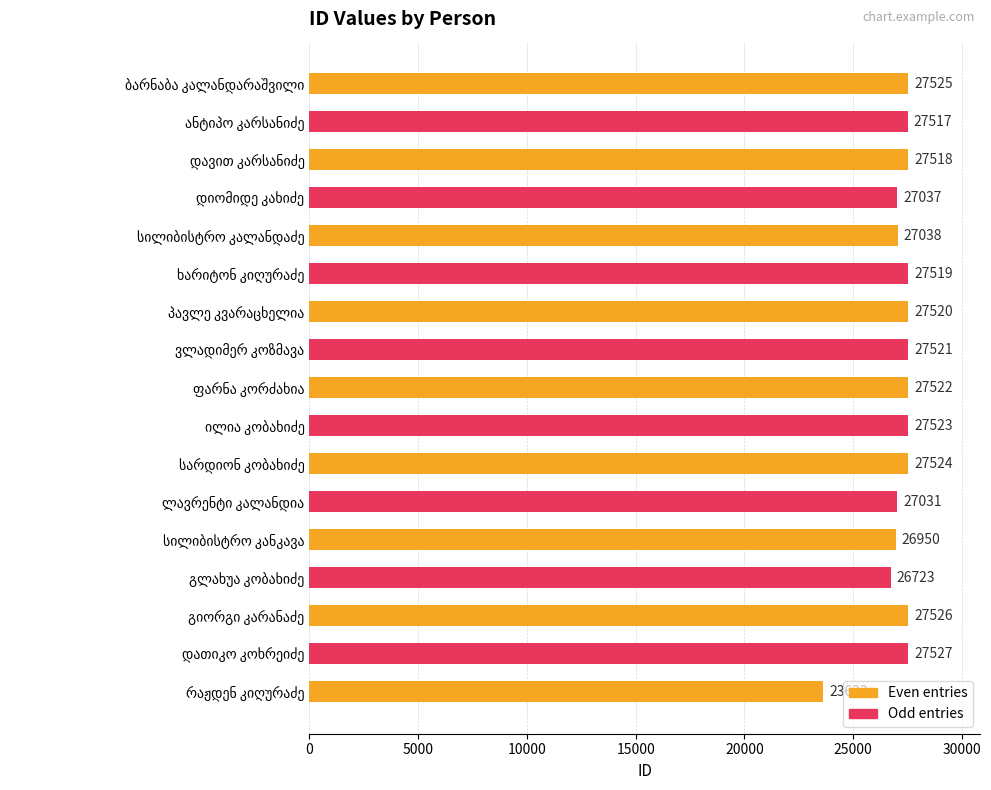

What is the difference between the maximum and minimum values?

3904